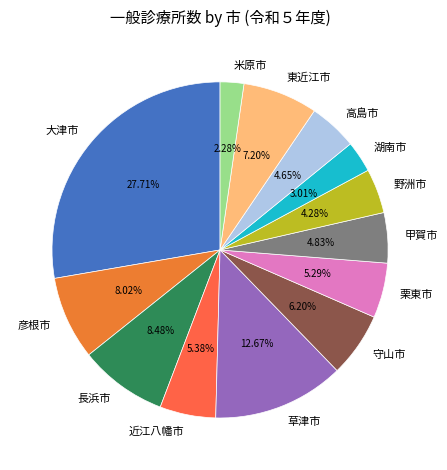

Does 守山市 represent more than half of the total?

No